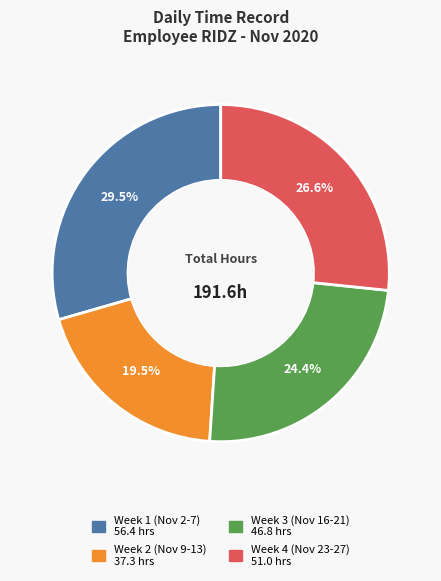

Does any single category account for the majority?

No